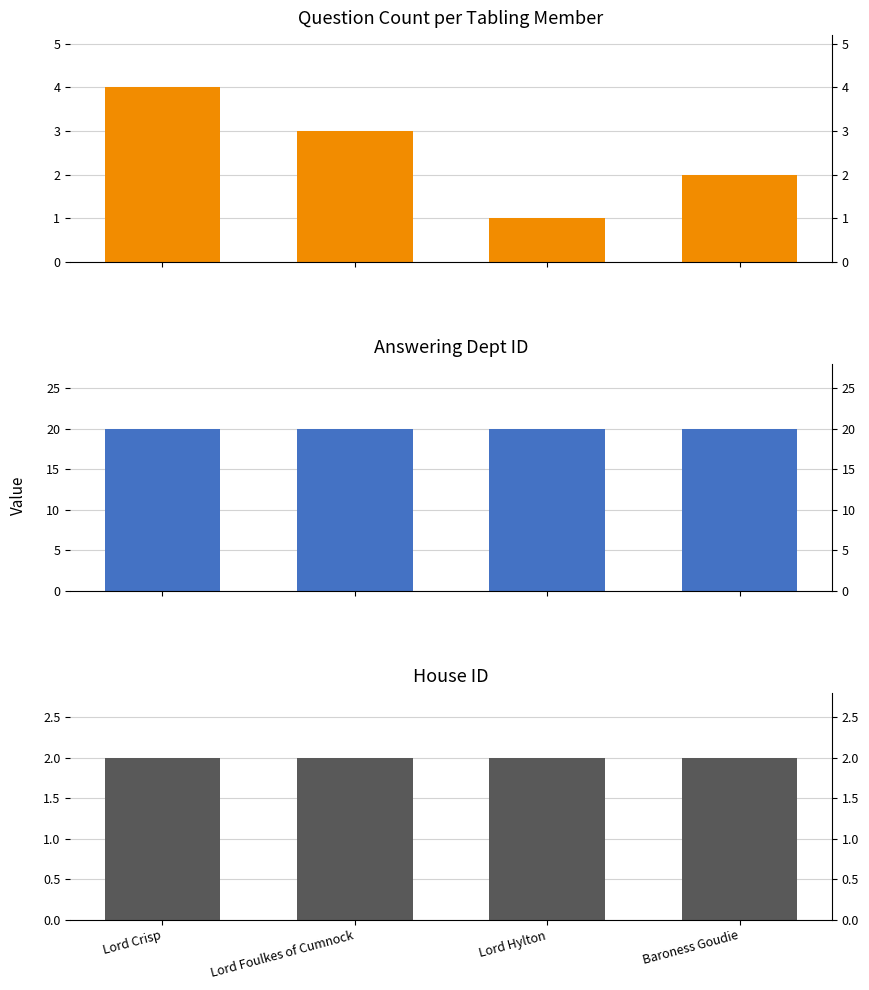

What value does the house id series have at Lord Hylton?

2